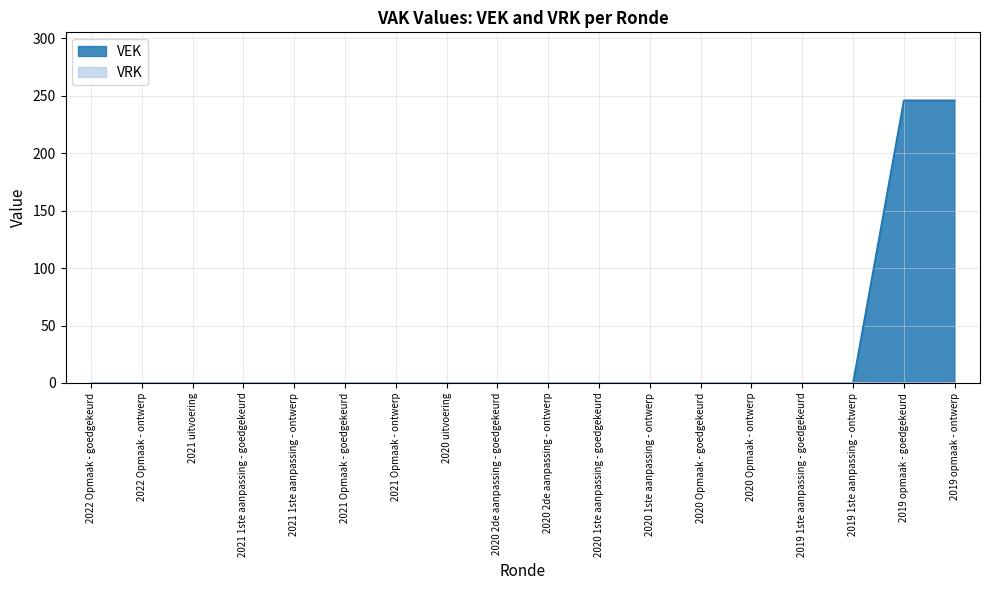

What is the average value?

27